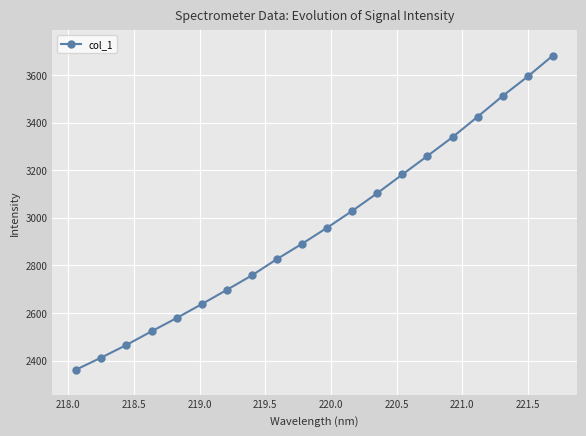

True or false: the data has more than 2 interior local peaks.

False